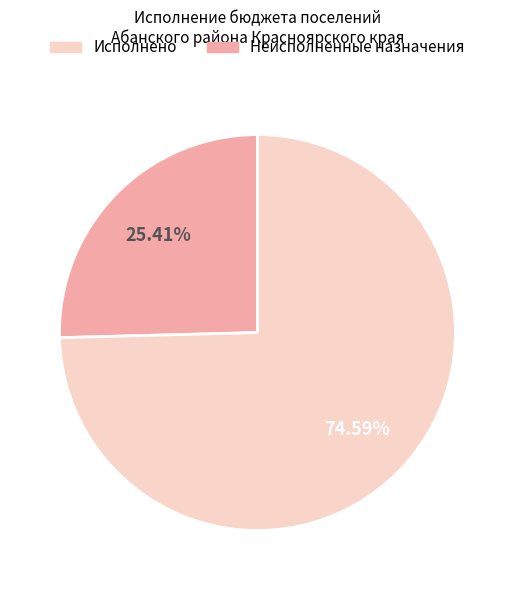

Which category has the biggest portion of the pie?

Неисполненные назначения